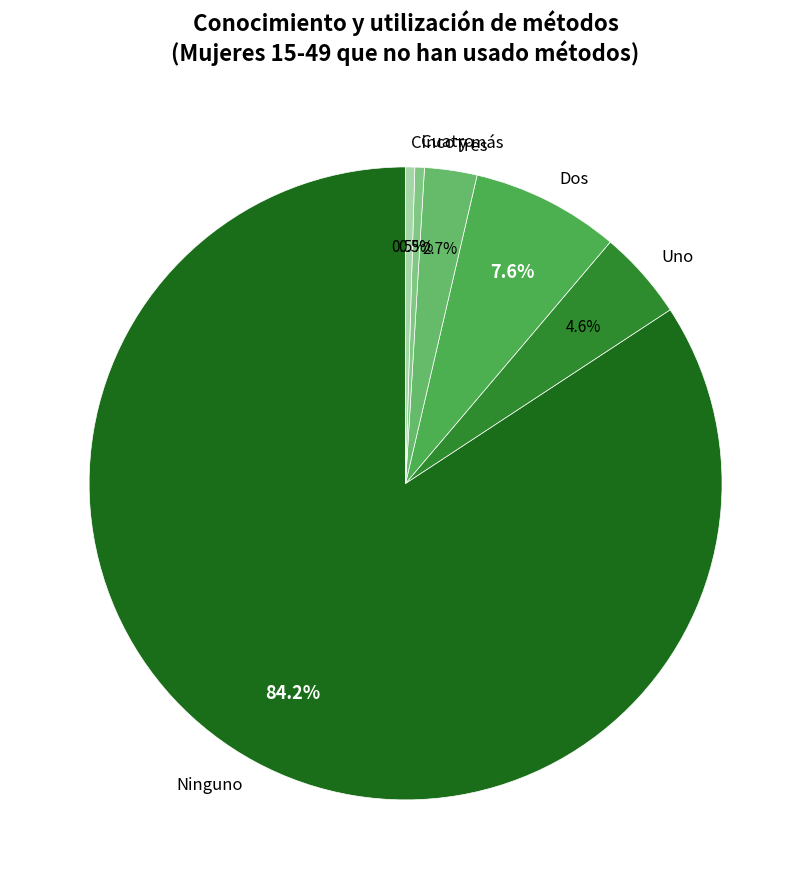

What percentage is the Dos slice, to the nearest percent?

8%